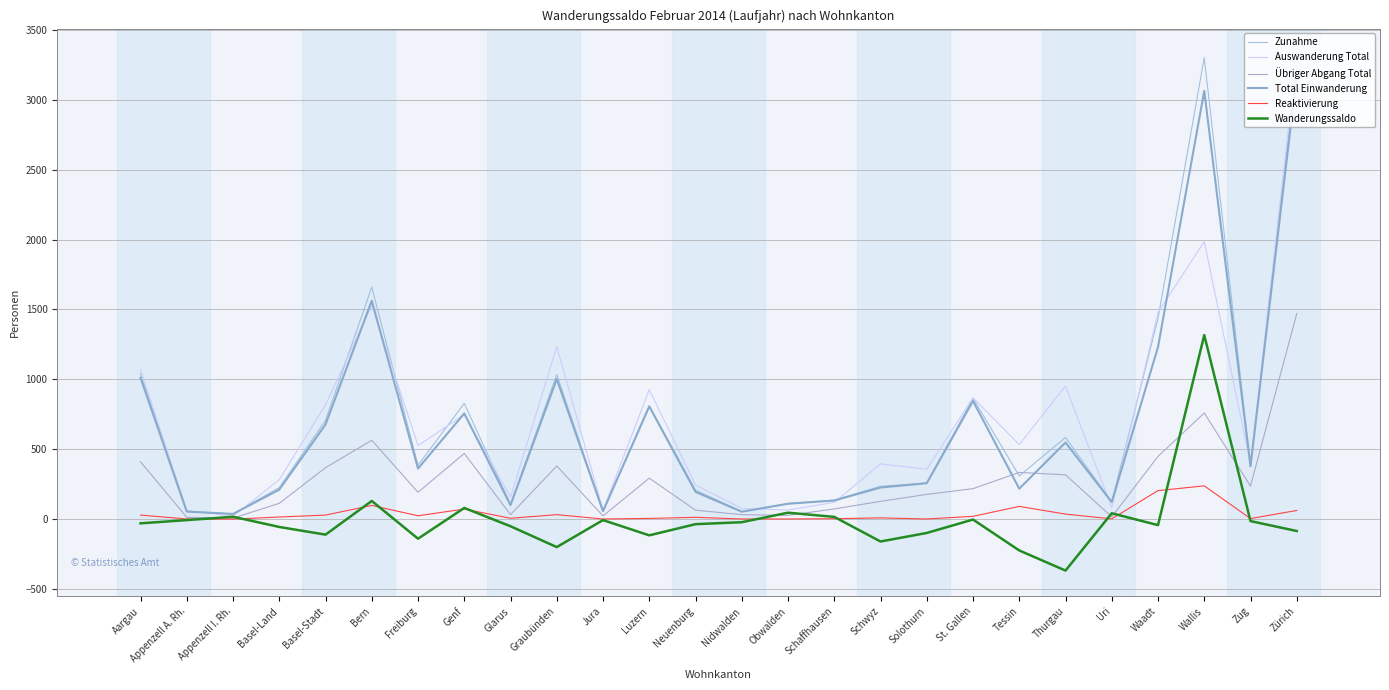

Which has a higher value, Obwalden or Zug?

Zug